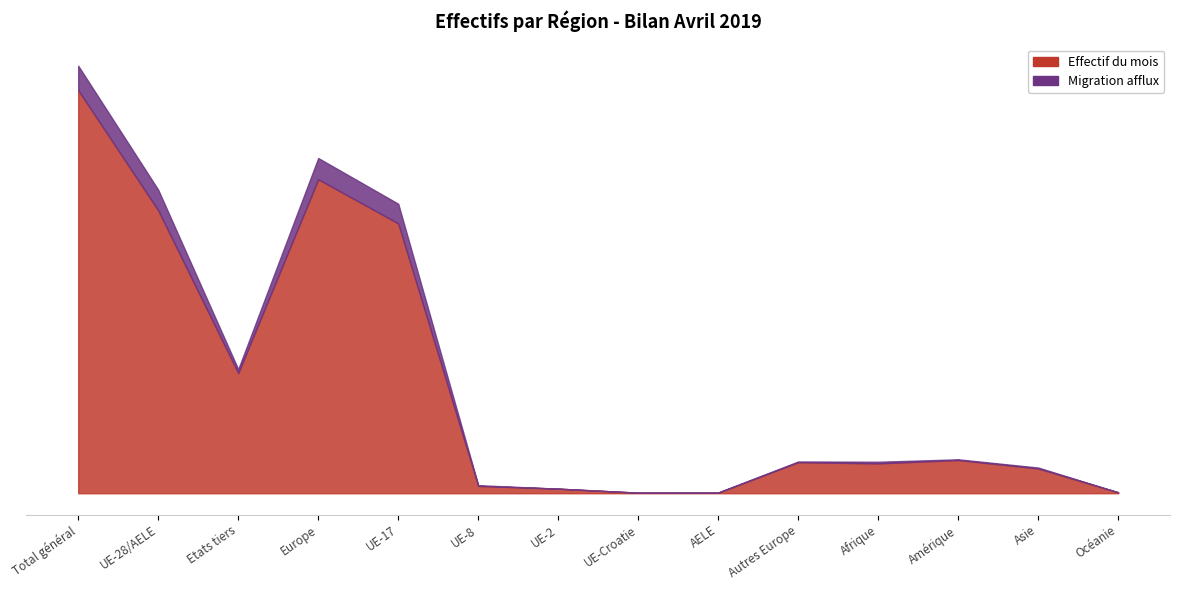

At which category is the sum across all series the highest?

Total général